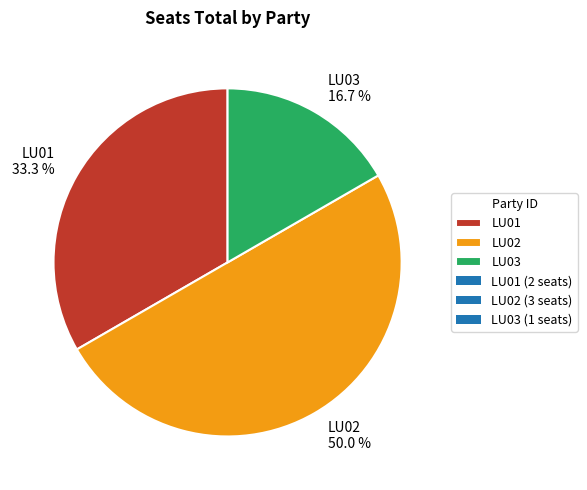

Do LU01 and LU02 together represent more than half of the pie?

Yes